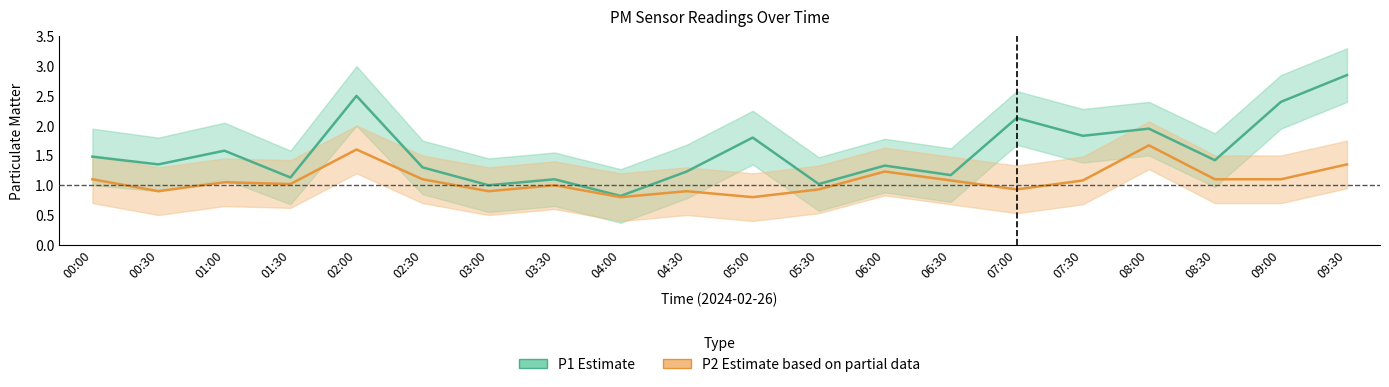

What is the average value of the P2 (Estimate based on partial data) series?

1.1